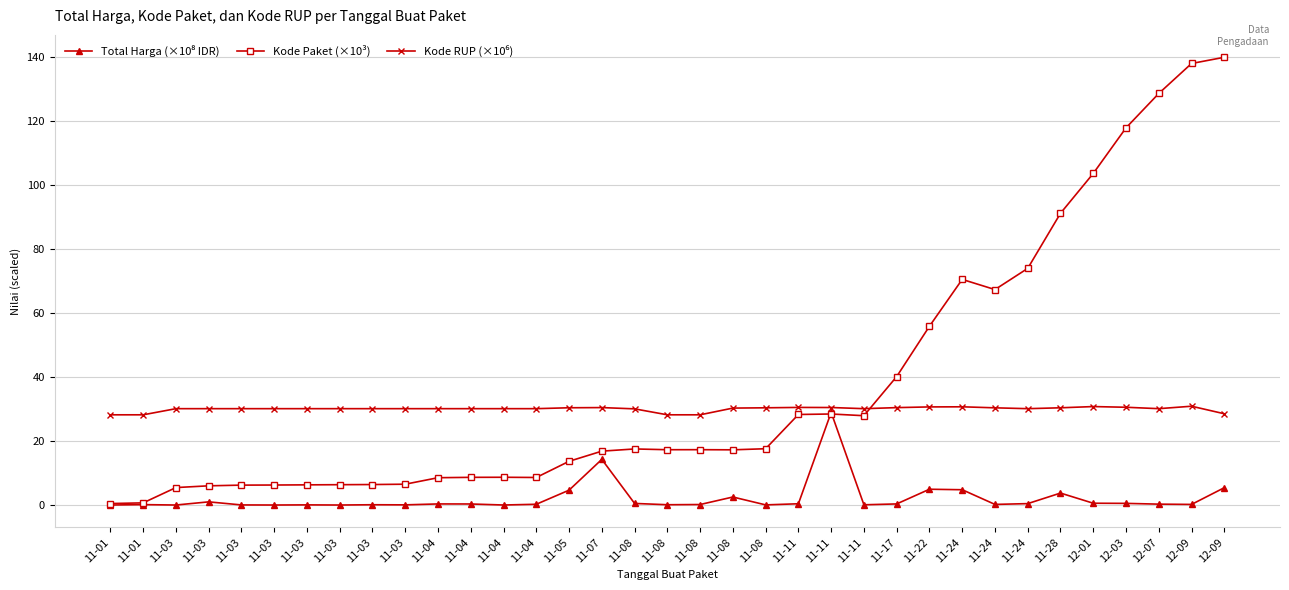

At how many categories does at least one series exceed 75?

6